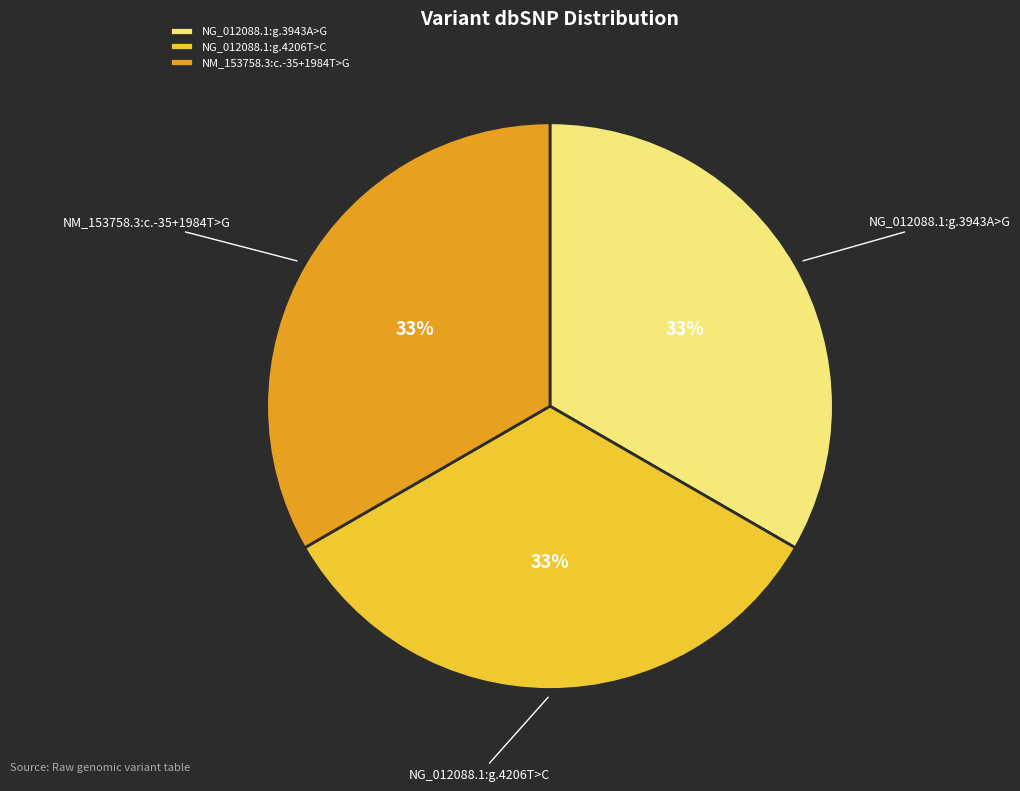

What is the ratio of the value at NG_012088.1:g.3943A>G to the value at NG_012088.1:g.4206T>C?

1.0